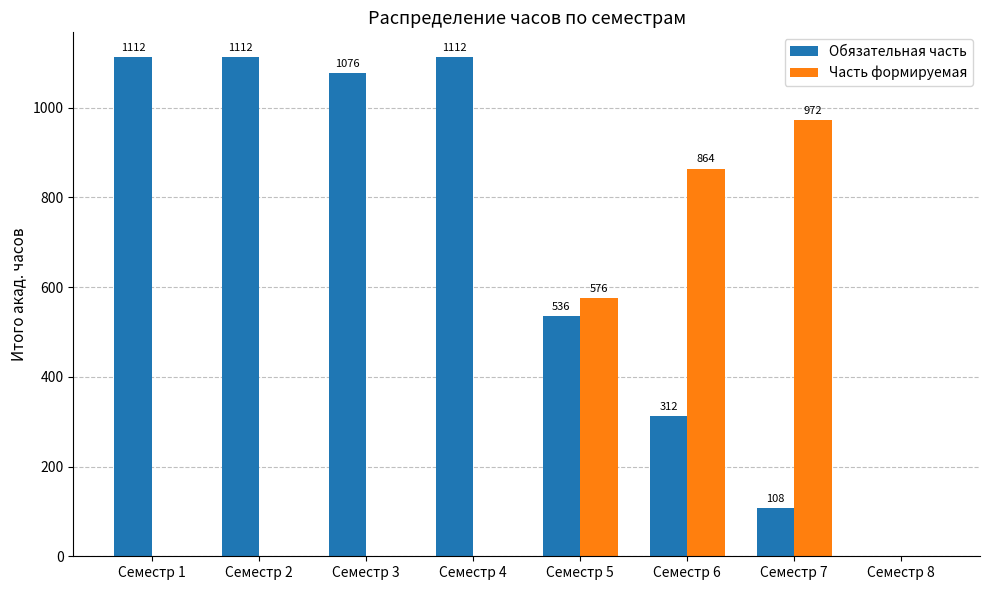

True or false: Обязательная часть has a value of 1785 at Семестр 2.

False